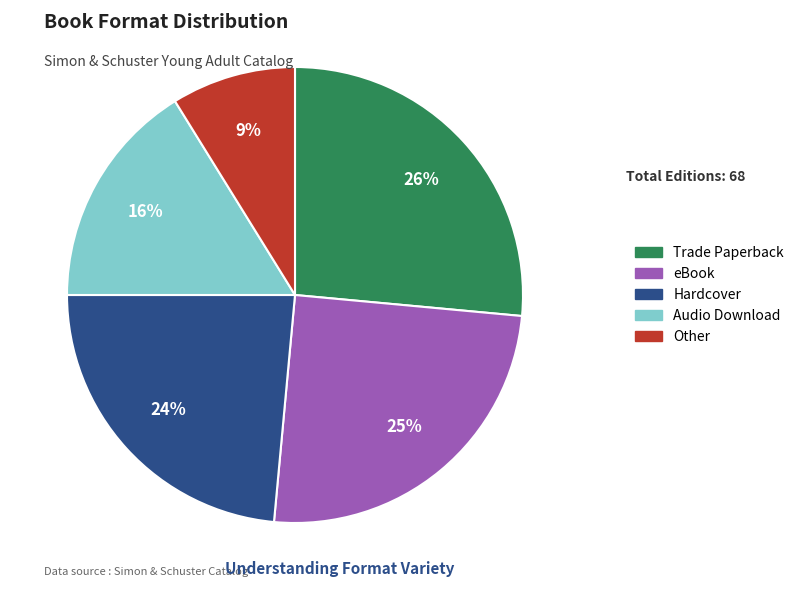

How many segments does this pie chart have?

5